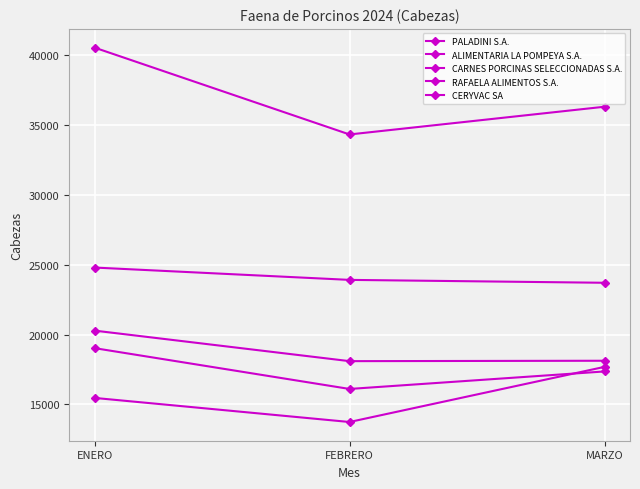

Reading right to left, list all the values displayed in this chart.

PALADINI S.A.: 36304.2	34320.2	40535.2
ALIMENTARIA LA POMPEYA S.A.: 23706.0	23912.8	24795.5
CARNES PORCINAS SELECCIONADAS S.A.: 18125.8	18097.0	20282.2
RAFAELA ALIMENTOS S.A.: 17360.0	16107.2	19028.2
CERYVAC SA: 17687.0	13742.0	15466.0